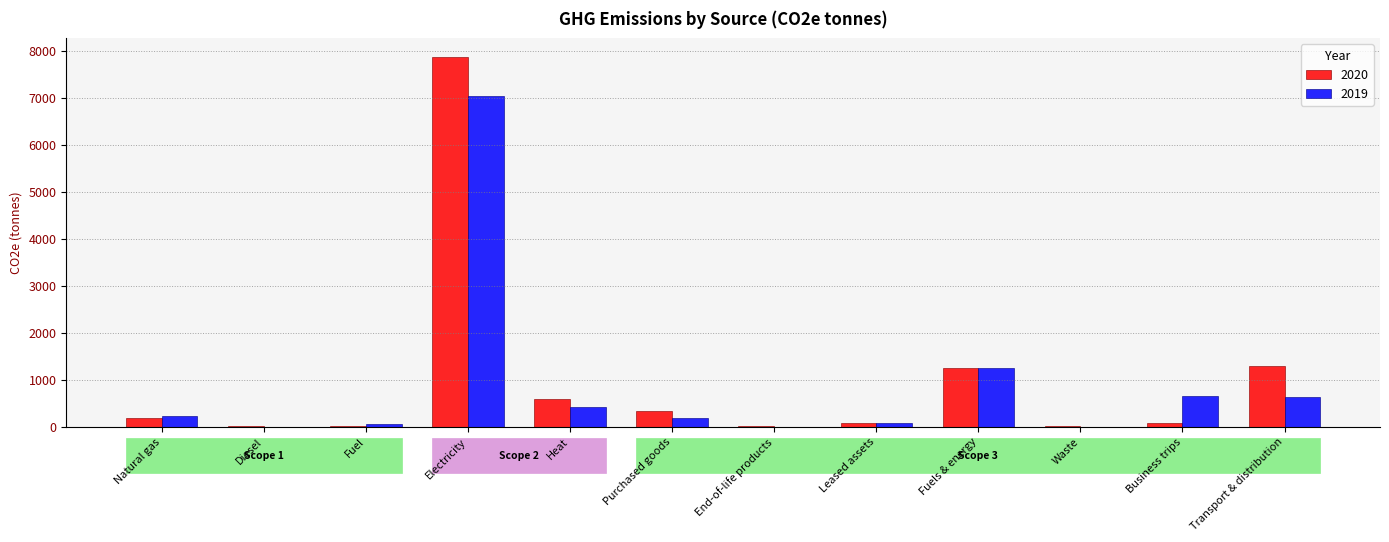

What are all the series names shown in the legend?

2020, 2019